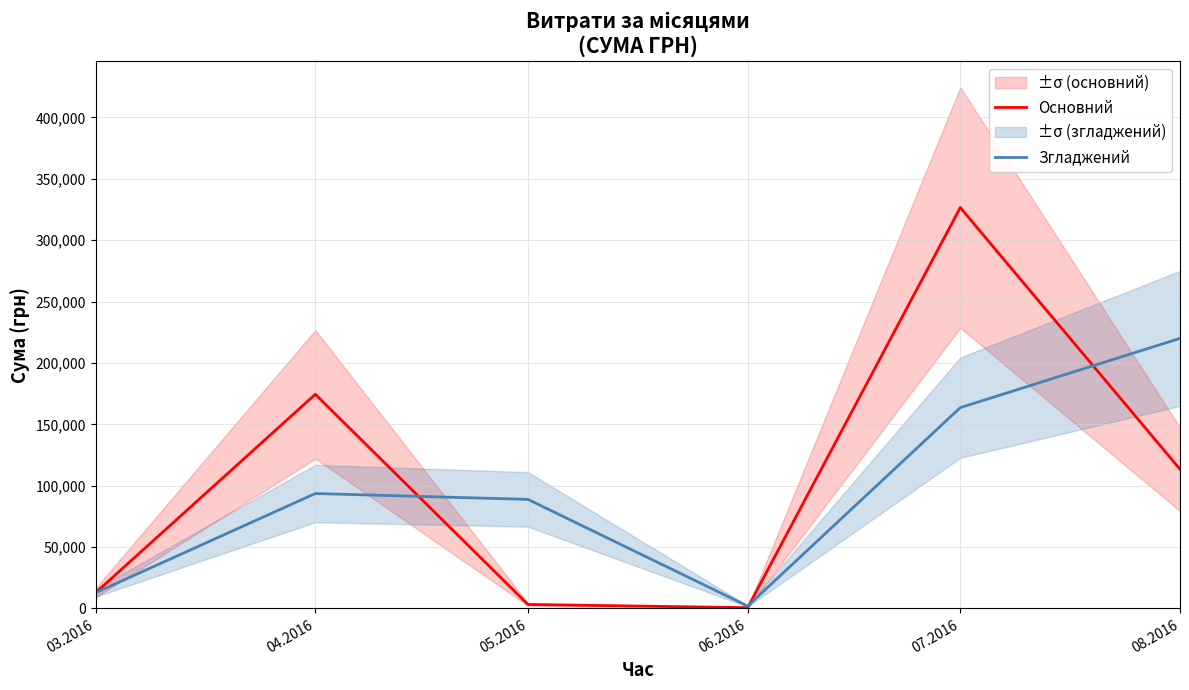

Count the number of data series in this chart.

2